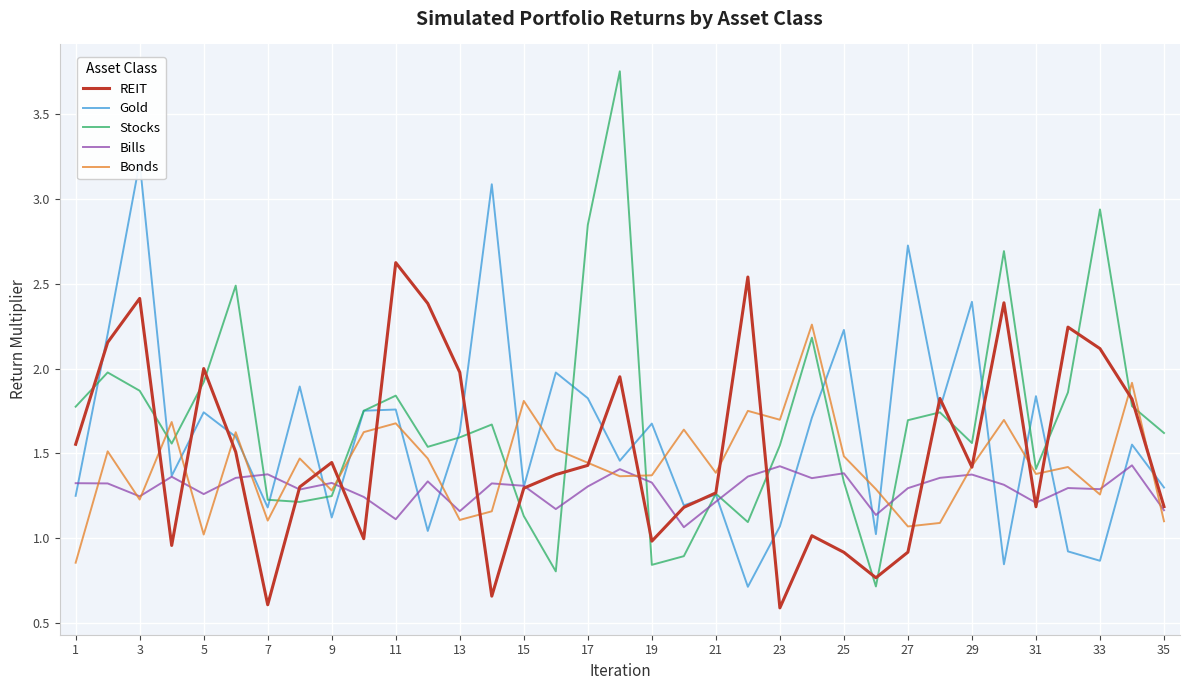

Is this an area chart (filled region under the line)?

No